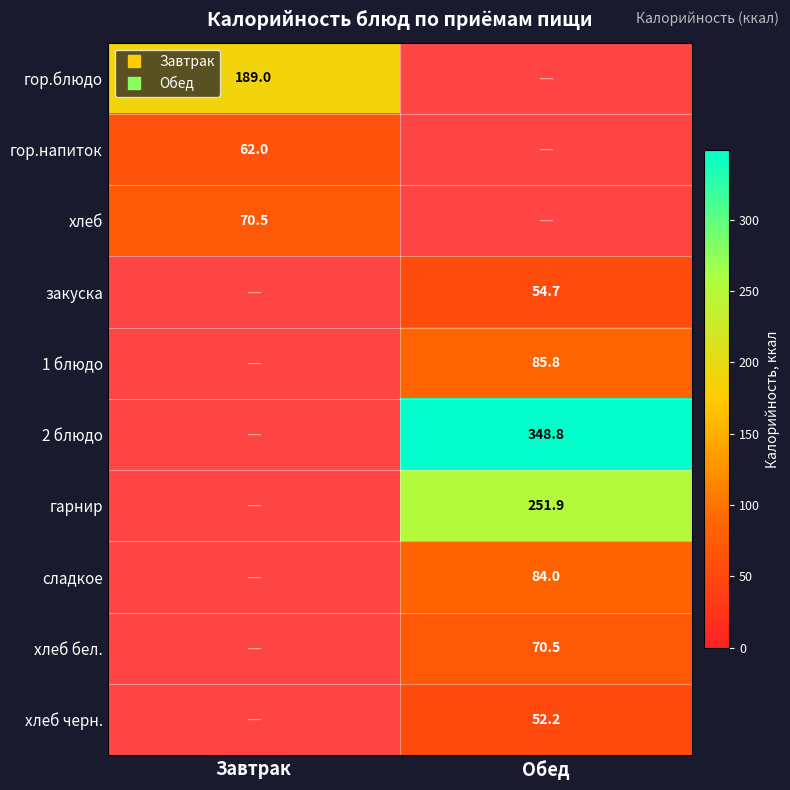

The закуска series shows 54.7 at Обед. True or false?

True